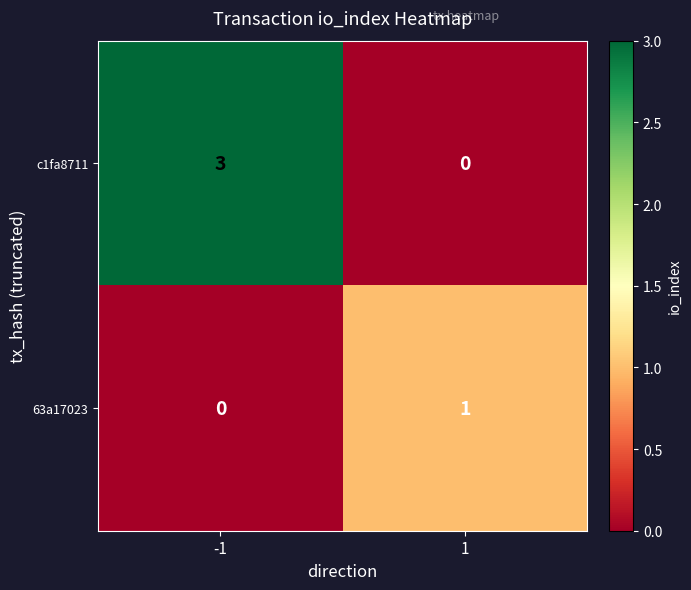

Is it true that 63a17023 equals 0 at -1?

True